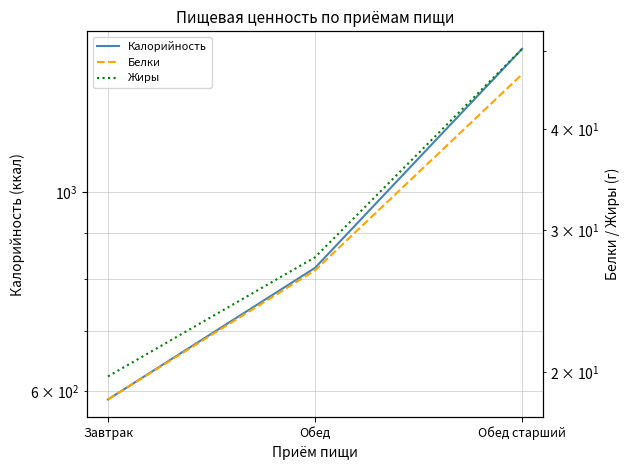

What is the difference between the highest and lowest values at Завтрак?

568.5